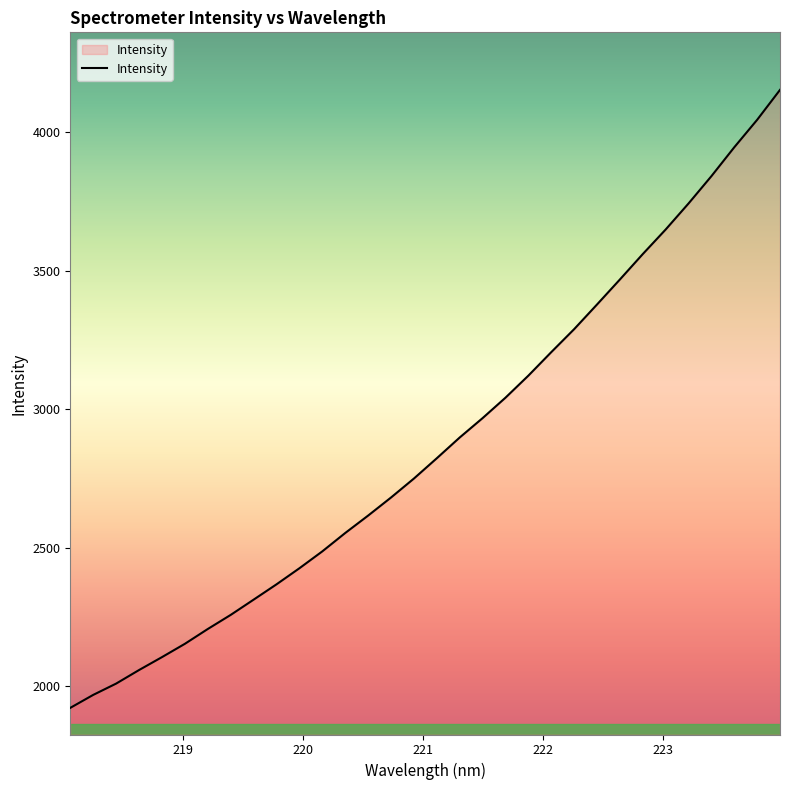

What is the greatest value displayed?

4153.3